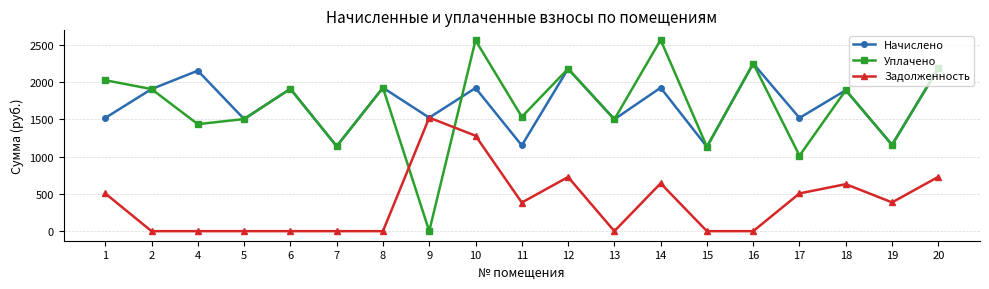

The Начислено series shows 1909.9 at 6. True or false?

True